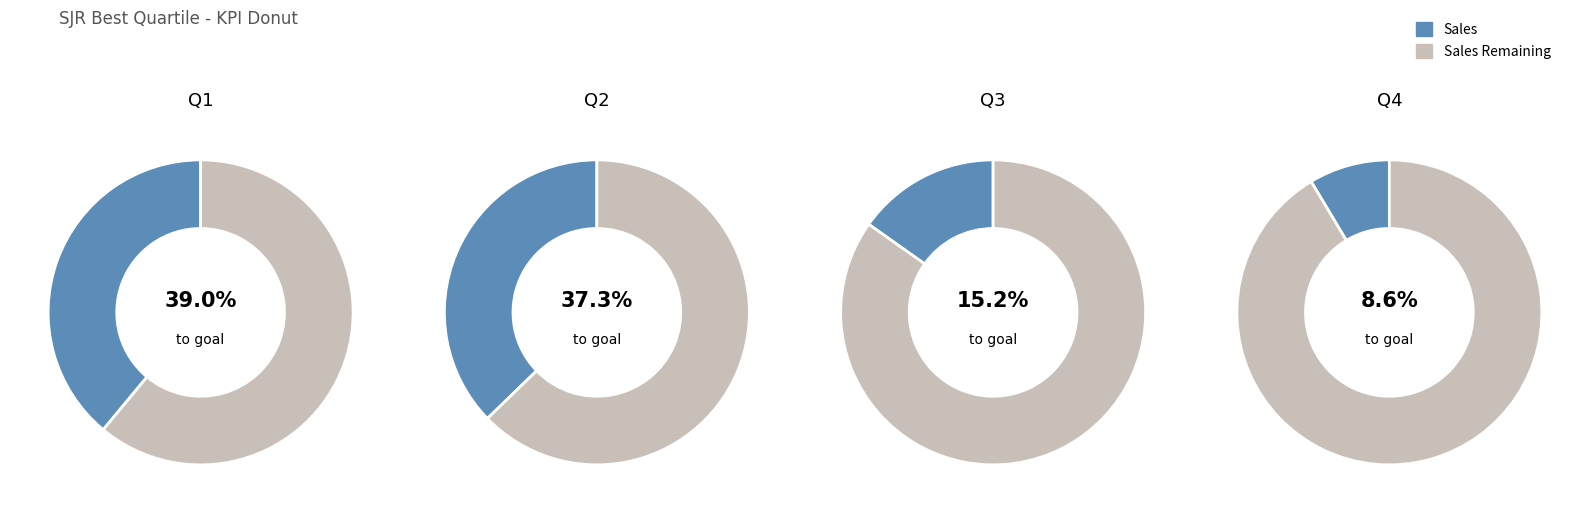

Rank the categories by value from lowest to highest.

Q4, Q3, Q2, Q1